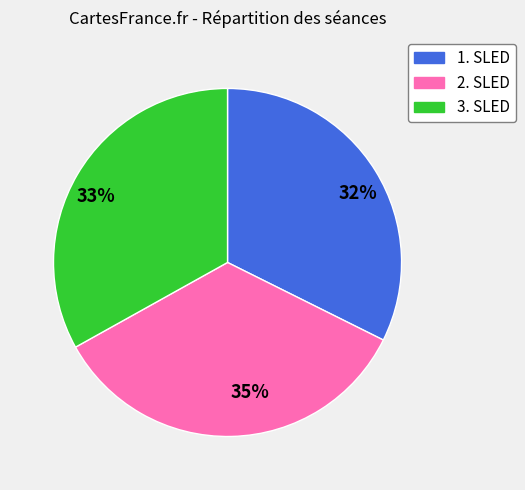

To the nearest percent, what is the average slice percentage?

33%